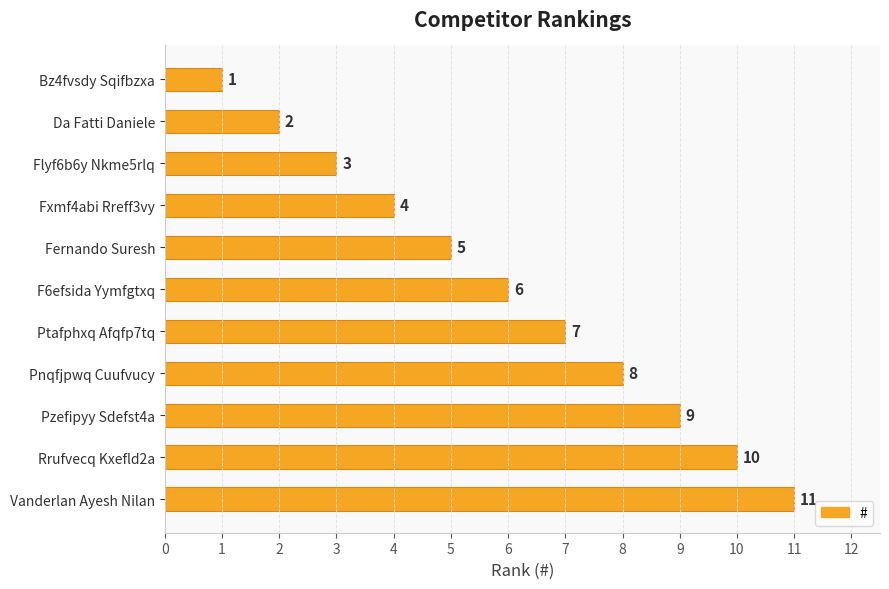

What is the difference between the maximum and minimum values?

10